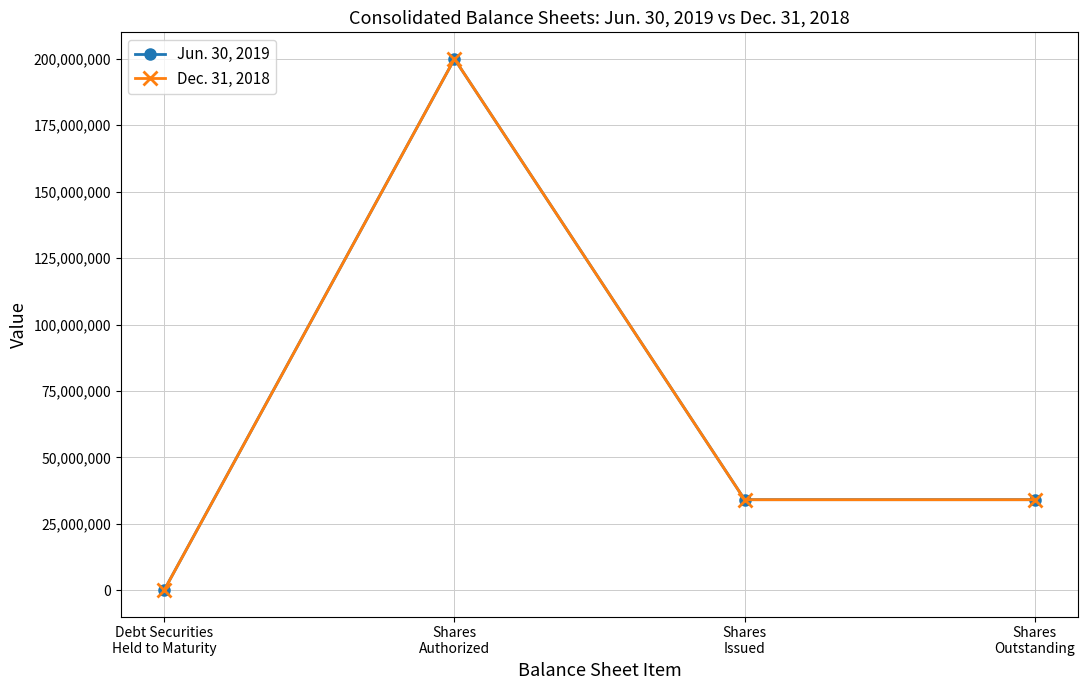

What is the difference between the maximum and minimum values in the Dec. 31, 2018 series?

199928495